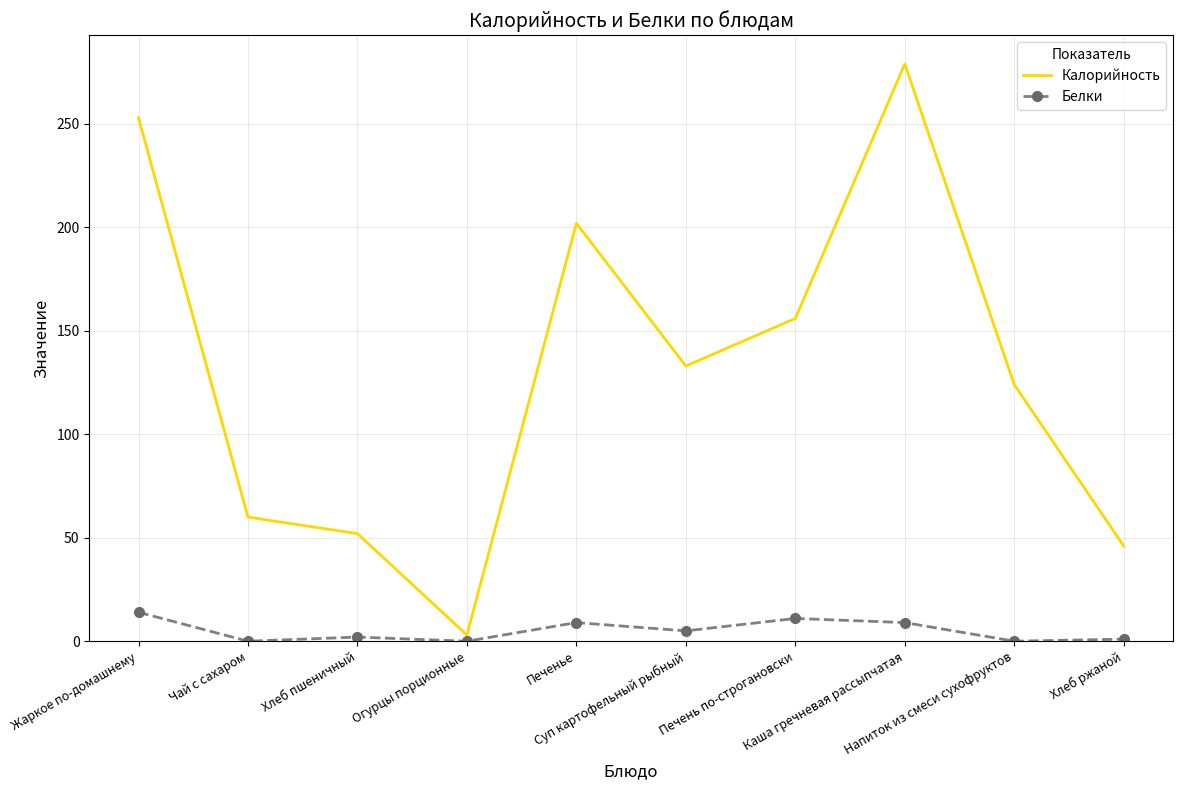

Which series has the largest total across all categories?

Калорийность